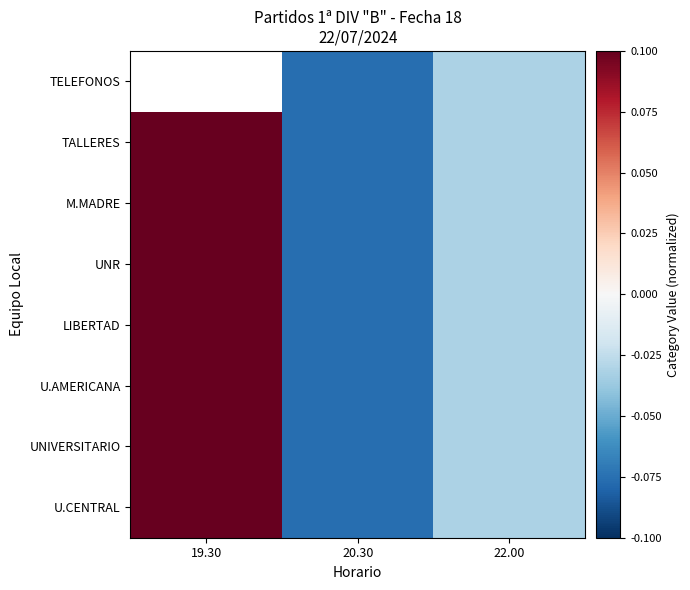

What is the difference between the maximum and minimum values in the U.AMERICANA series?

0.2